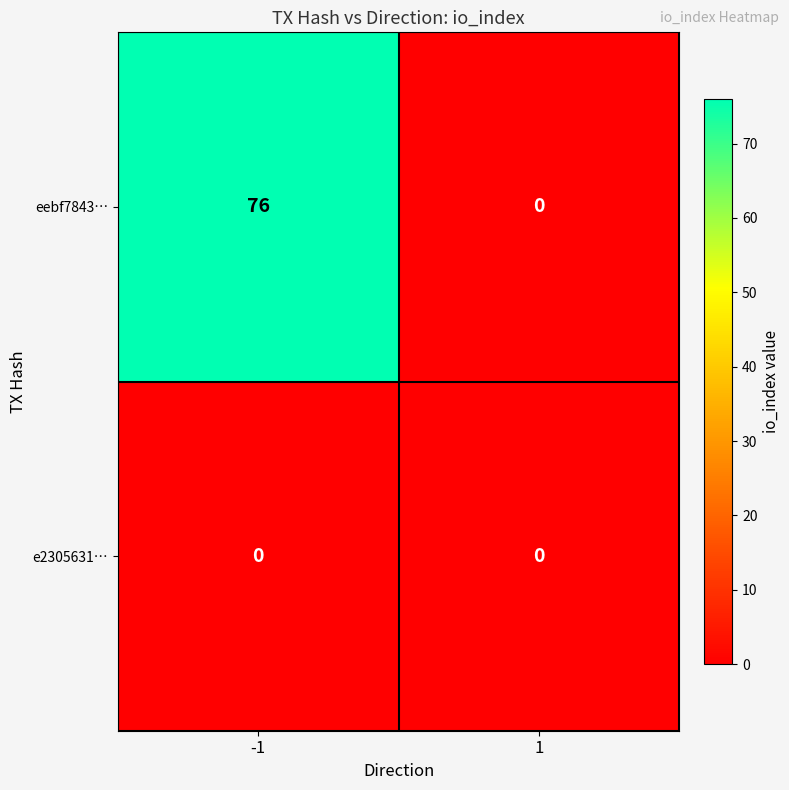

The value of e2305631… at 1 is 0. True or false?

True